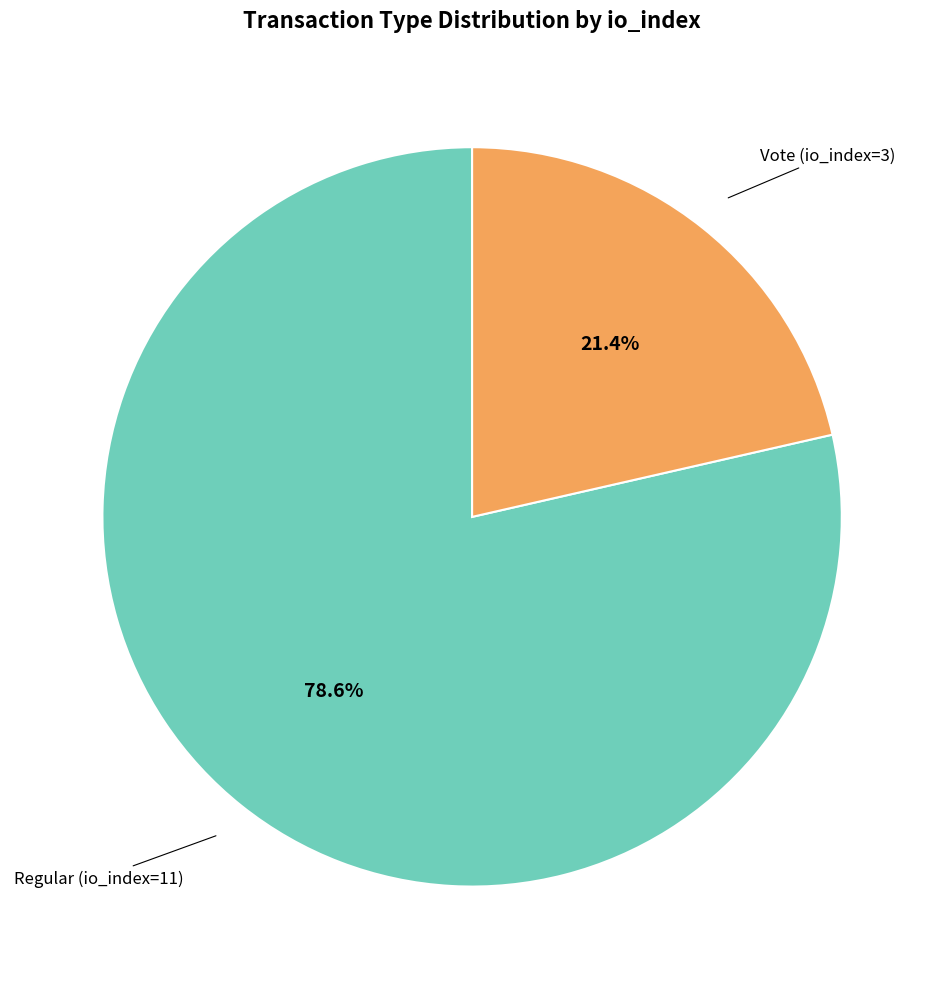

Is there a majority slice in this chart?

Yes